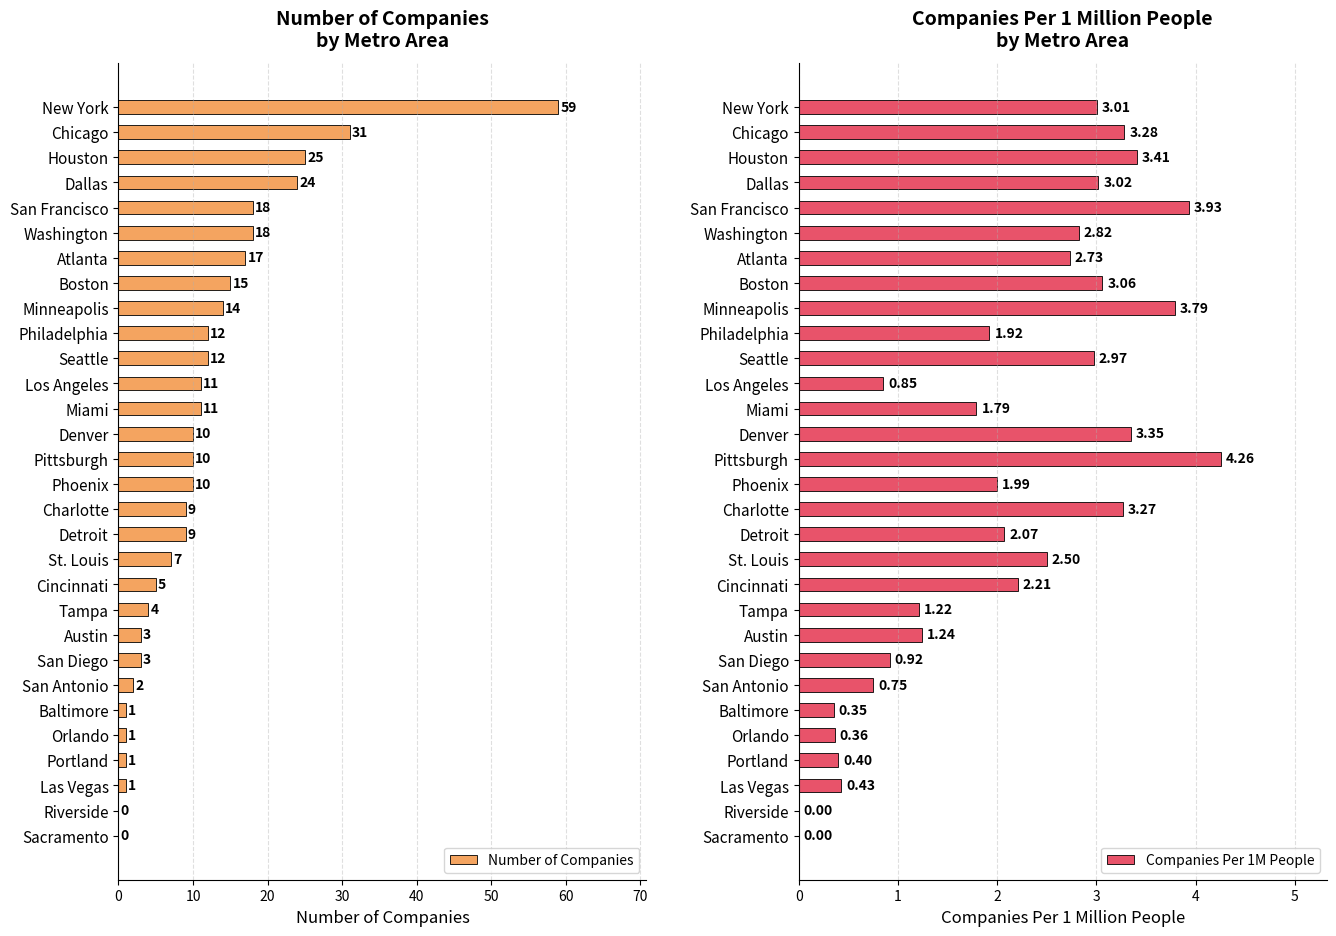

What is the approximate value of Number of Companies at St. Louis, to the nearest 5?

5